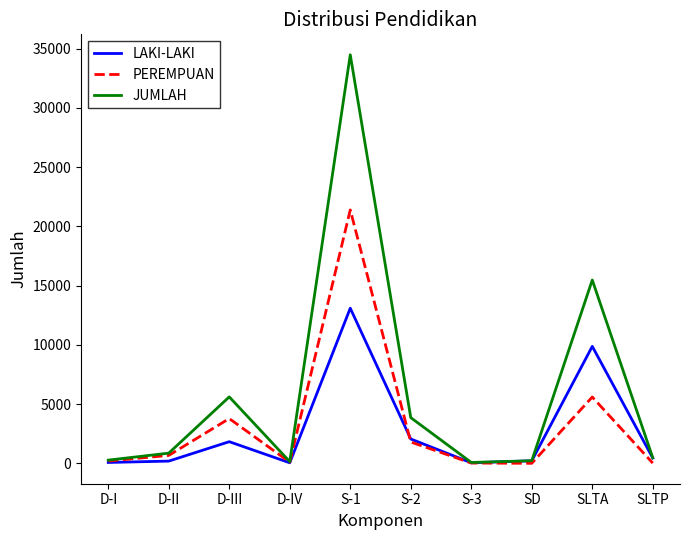

Is it true that PEREMPUAN equals 21387 at S-1?

True